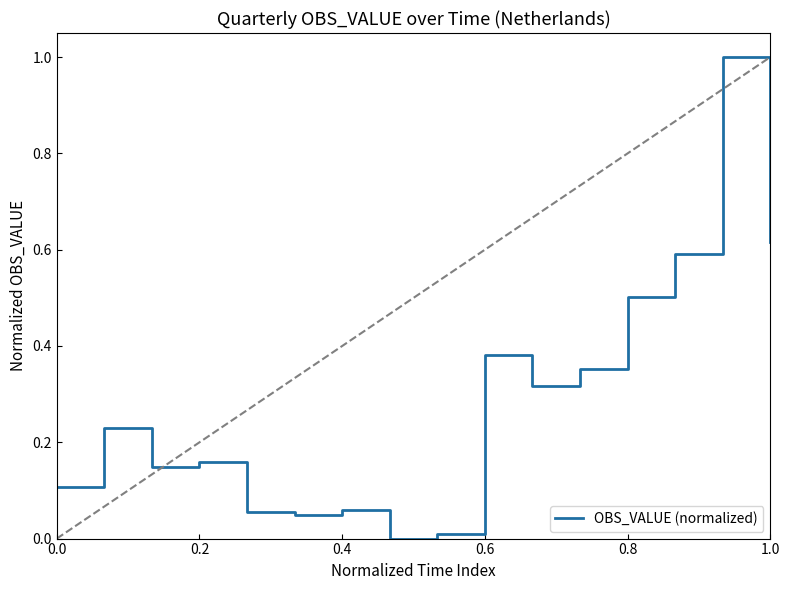

What is the maximum value shown in the chart?

1.0